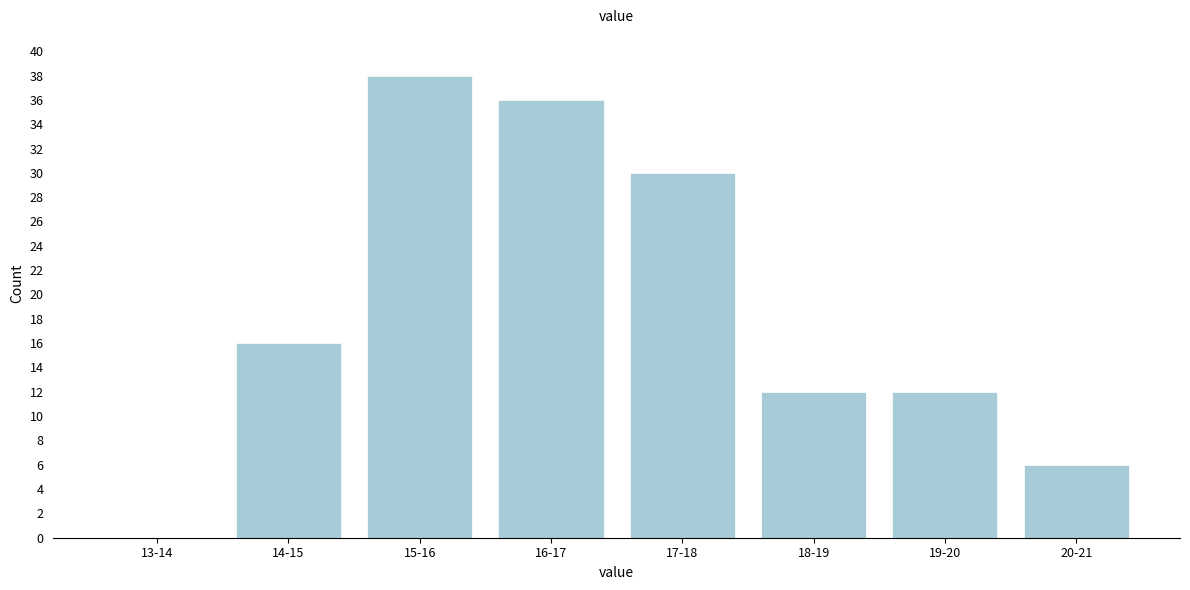

Reading left to right, list all the values displayed in this chart.

13-14=0	14-15=16	15-16=38	16-17=36	17-18=30	18-19=12	19-20=12	20-21=6